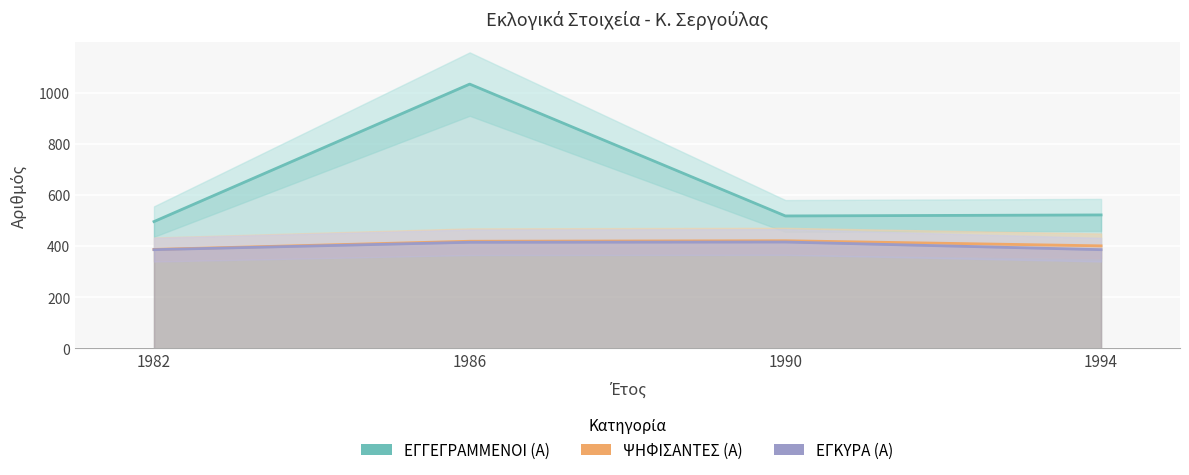

At 1982, list the series in order from largest to smallest.

ΕΓΓΕΓΡΑΜΜΕΝΟΙ (Α), ΨΗΦΙΣΑΝΤΕΣ (Α), ΕΓΚΥΡΑ (Α)